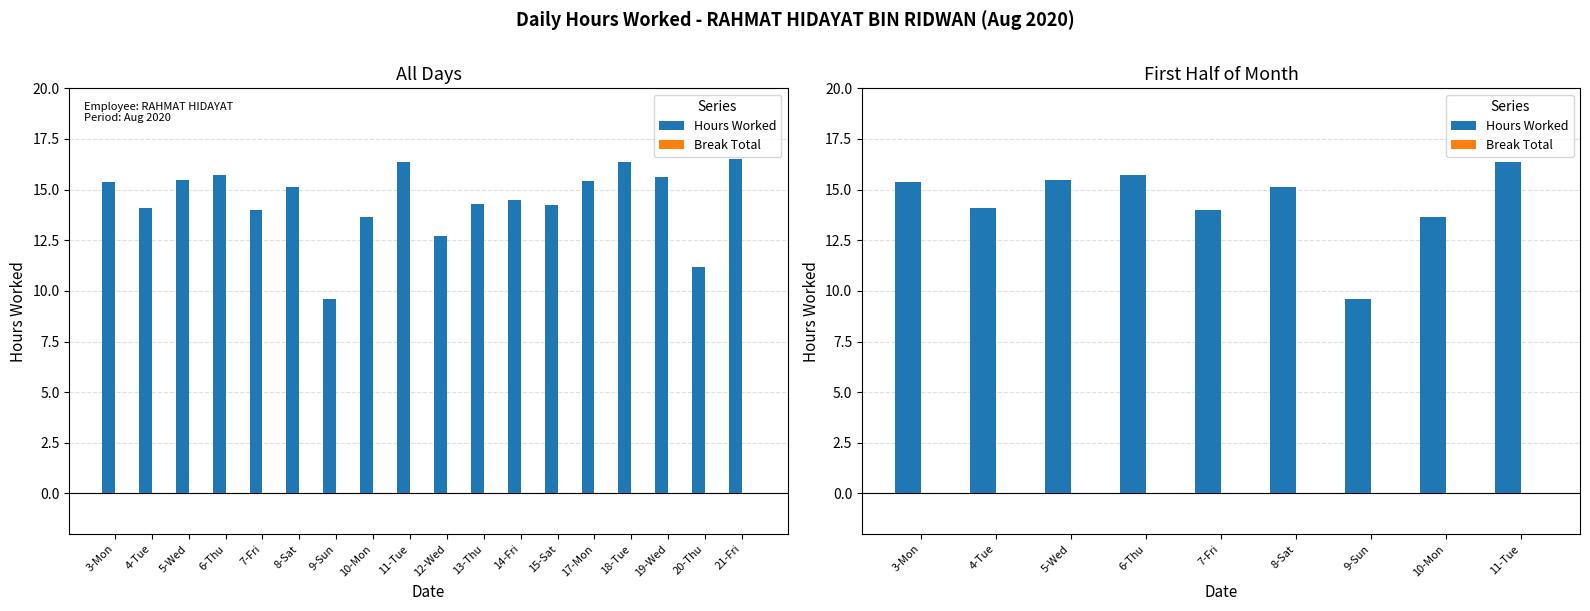

Rank the series at 8-Sat from lowest to highest value.

Break Total, Hours Worked